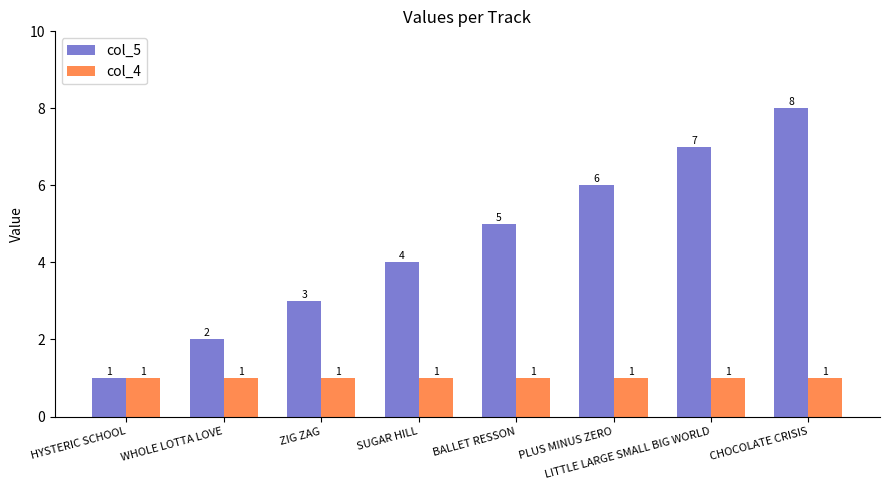

Reading left to right, what are all the values shown in this chart?

col_5: HYSTERIC SCHOOL=1	WHOLE LOTTA LOVE=2	ZIG ZAG=3	SUGAR HILL=4	BALLET RESSON=5	PLUS MINUS ZERO=6	LITTLE LARGE SMALL BIG WORLD=7	CHOCOLATE CRISIS=8
col_4: HYSTERIC SCHOOL=1	WHOLE LOTTA LOVE=1	ZIG ZAG=1	SUGAR HILL=1	BALLET RESSON=1	PLUS MINUS ZERO=1	LITTLE LARGE SMALL BIG WORLD=1	CHOCOLATE CRISIS=1